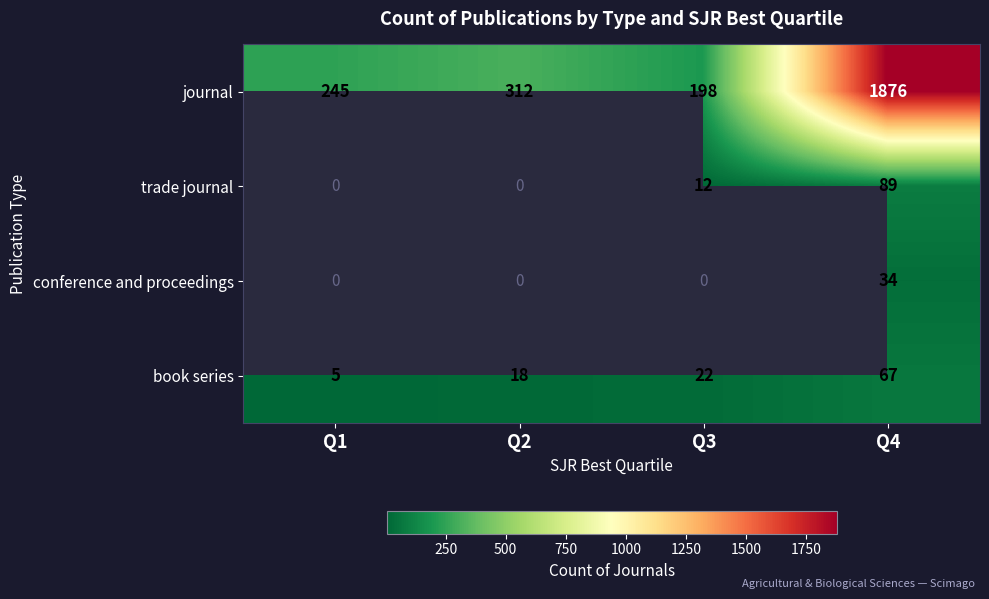

What is the sum of the journal values at Q3 and Q4?

2074